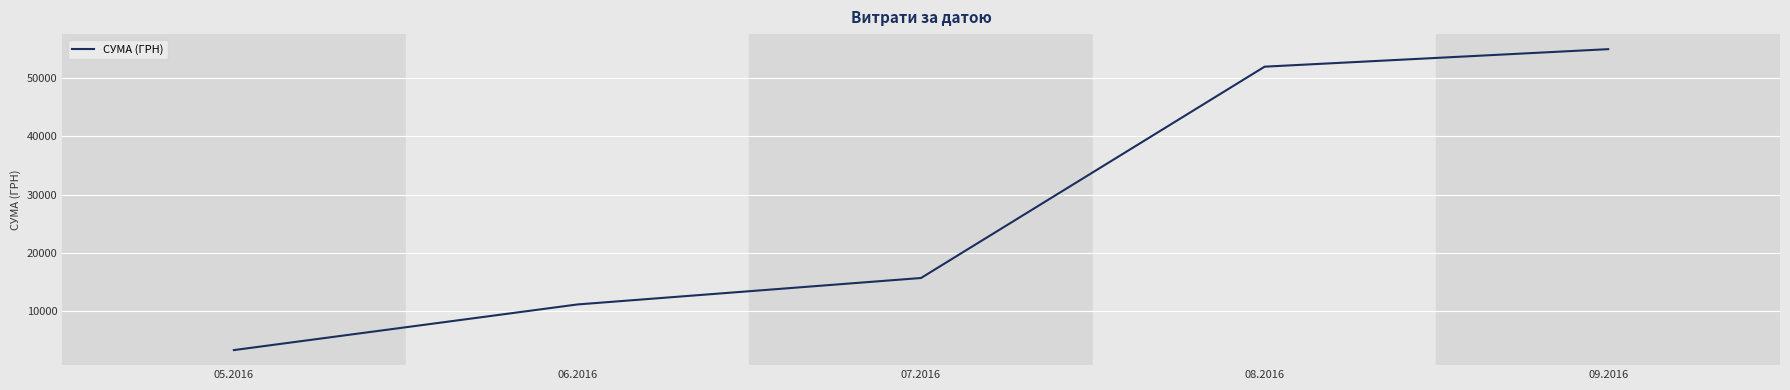

What is the sum of all values?

137124.8